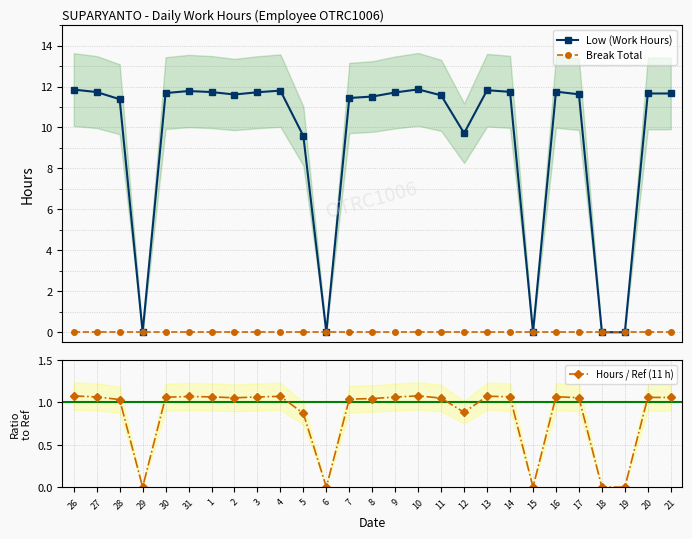

What is the label of the 2nd point from the right?

20